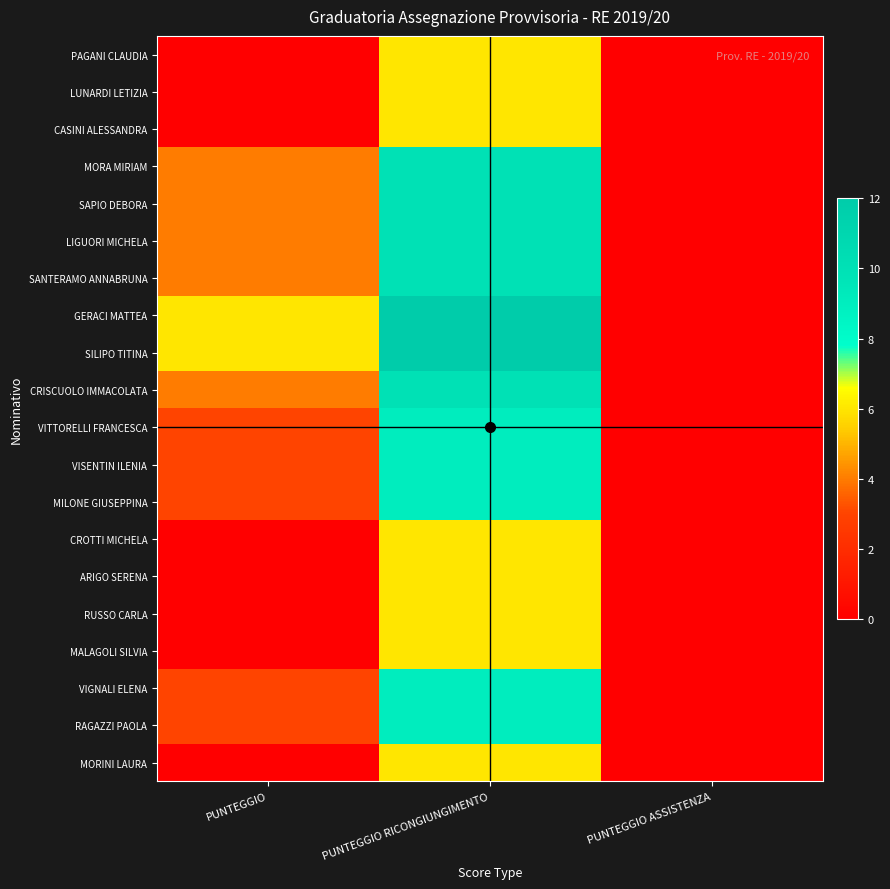

Between PUNTEGGIO and PUNTEGGIO ASSISTENZA, which is larger?

PUNTEGGIO